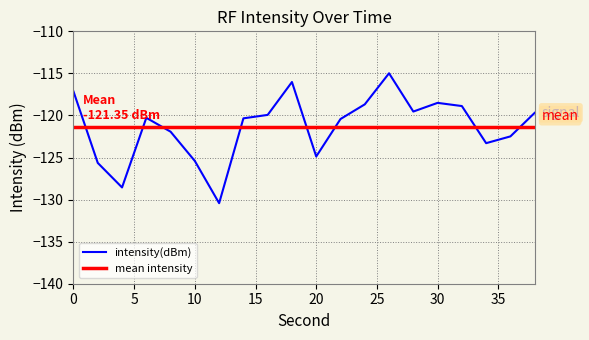

How many lines are shown in the chart?

2